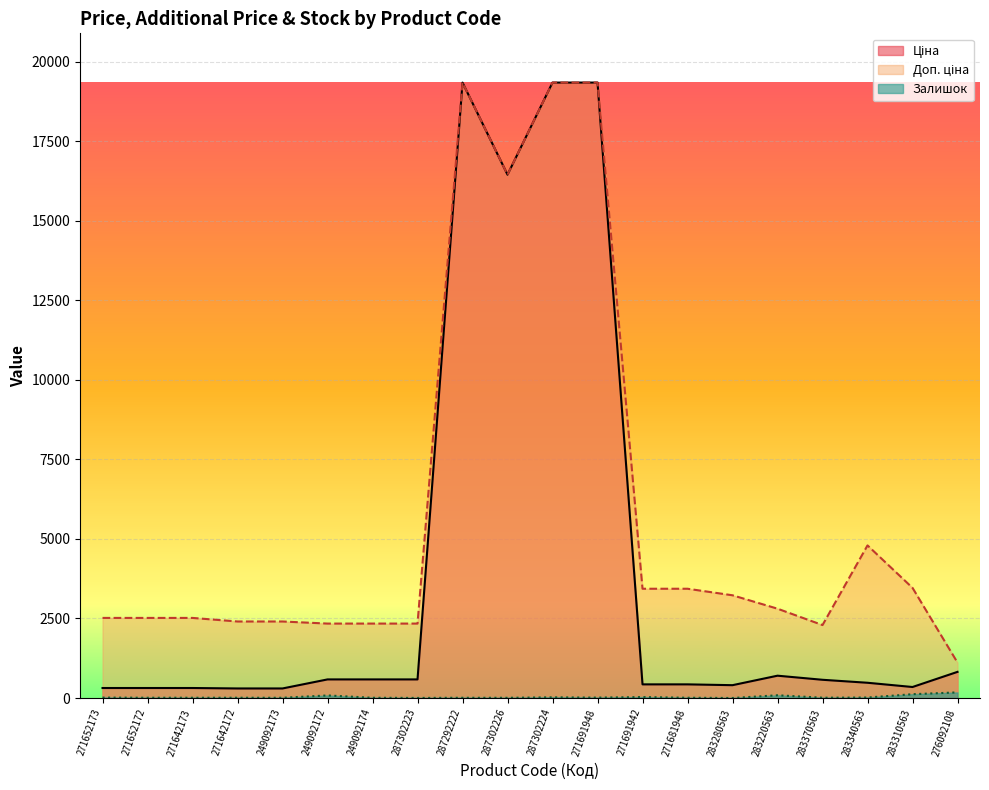

List the labels in order of Доп. ціна value, smallest first.

276092108, 283370563, 249092172, 249092174, 287302223, 271642172, 249092173, 271652173, 271652172, 271642173, 283220563, 283280563, 271691942, 271681948, 283310563, 283340563, 287302226, 287292222, 287302224, 271691948